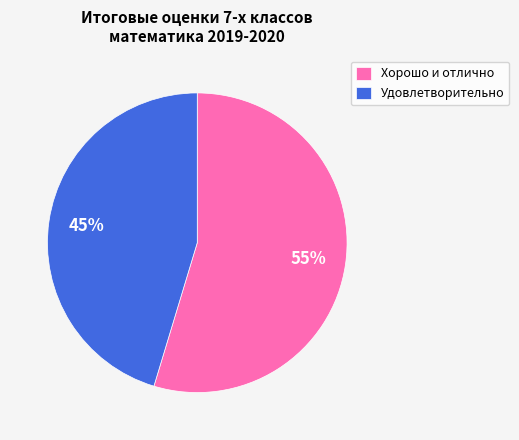

Is there any slice that represents more than half of the pie?

Yes